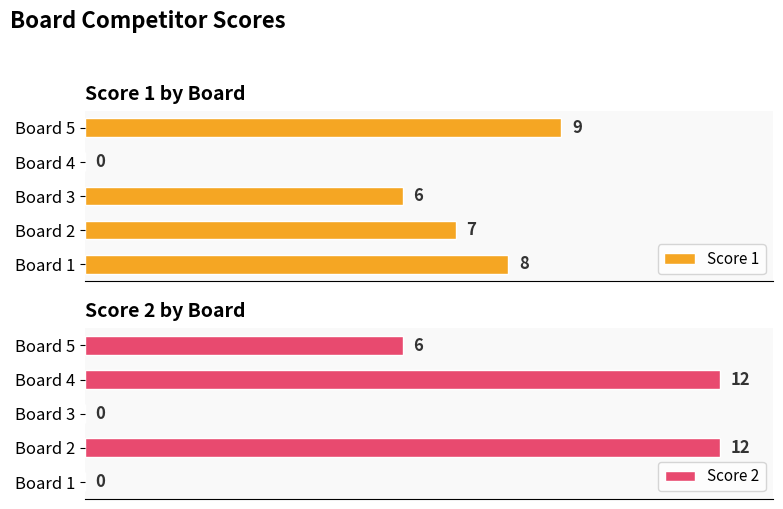

Reading left to right, list all the values displayed in this chart.

Score 1: 8	7	6	0	9
Score 2: 0	12	0	12	6